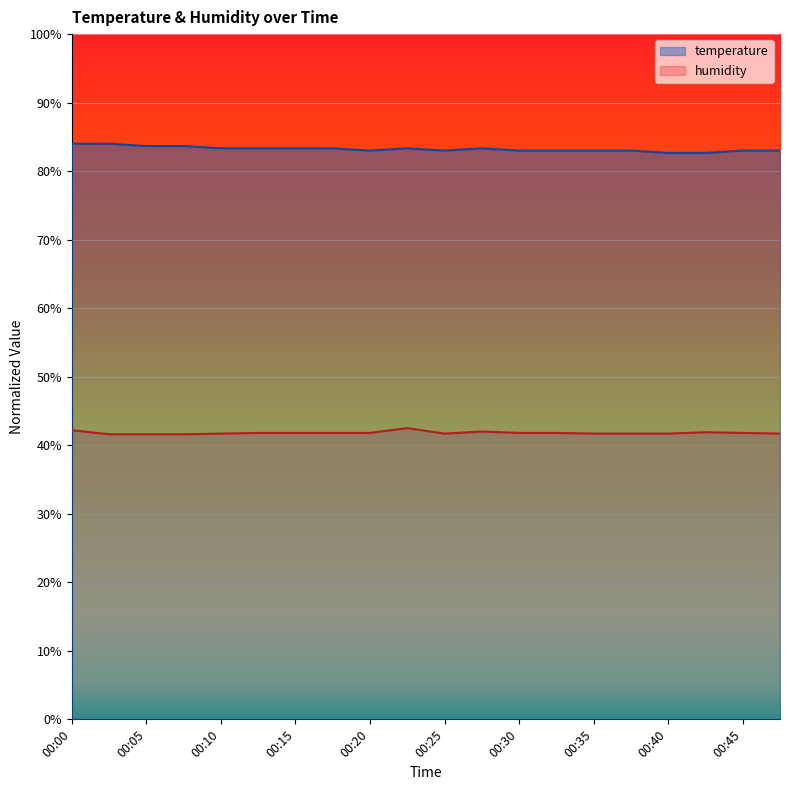

Read the temperature value at 00:33.

0.8